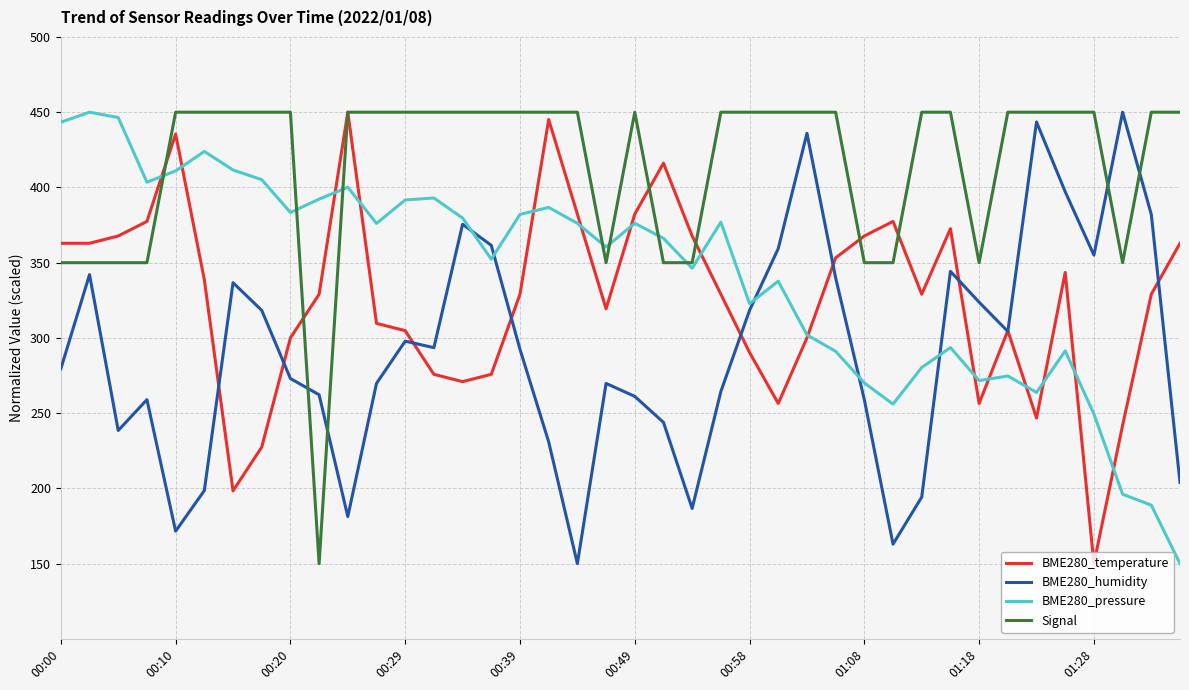

Is this an area chart (filled region under the line)?

No